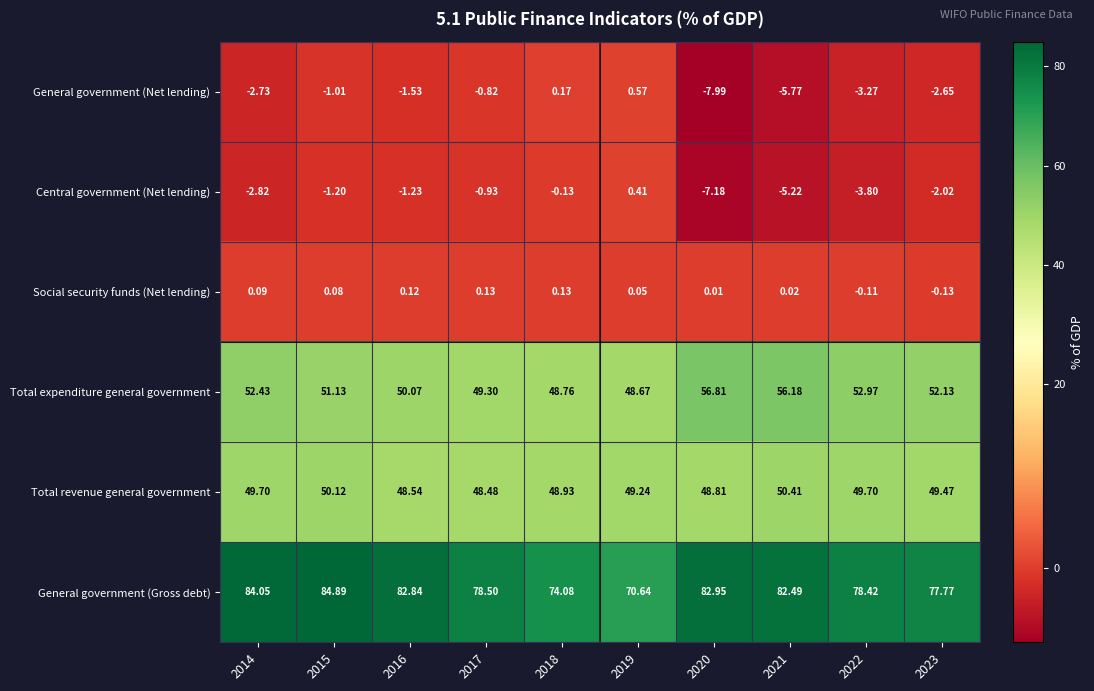

Which series has the largest total across all categories?

General government (Gross debt)